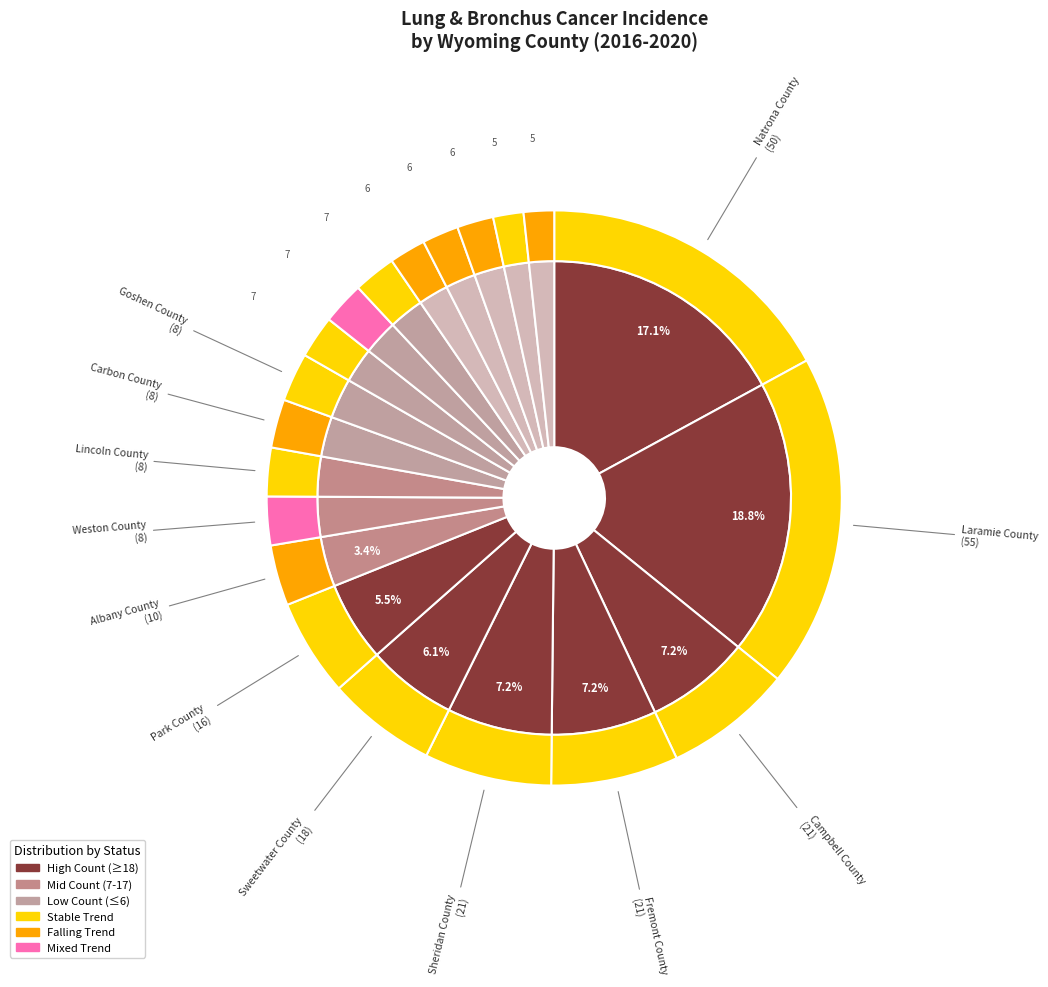

What percentage is the Laramie County slice, to the nearest percent?

19%